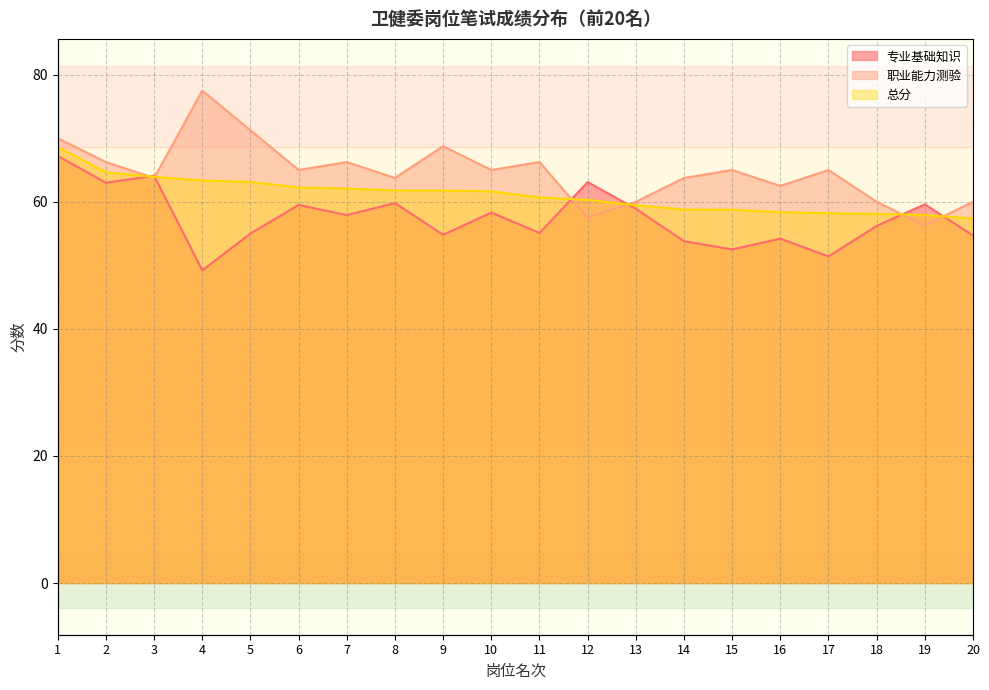

What is the sum of all 职业能力测验 values?

1293.8